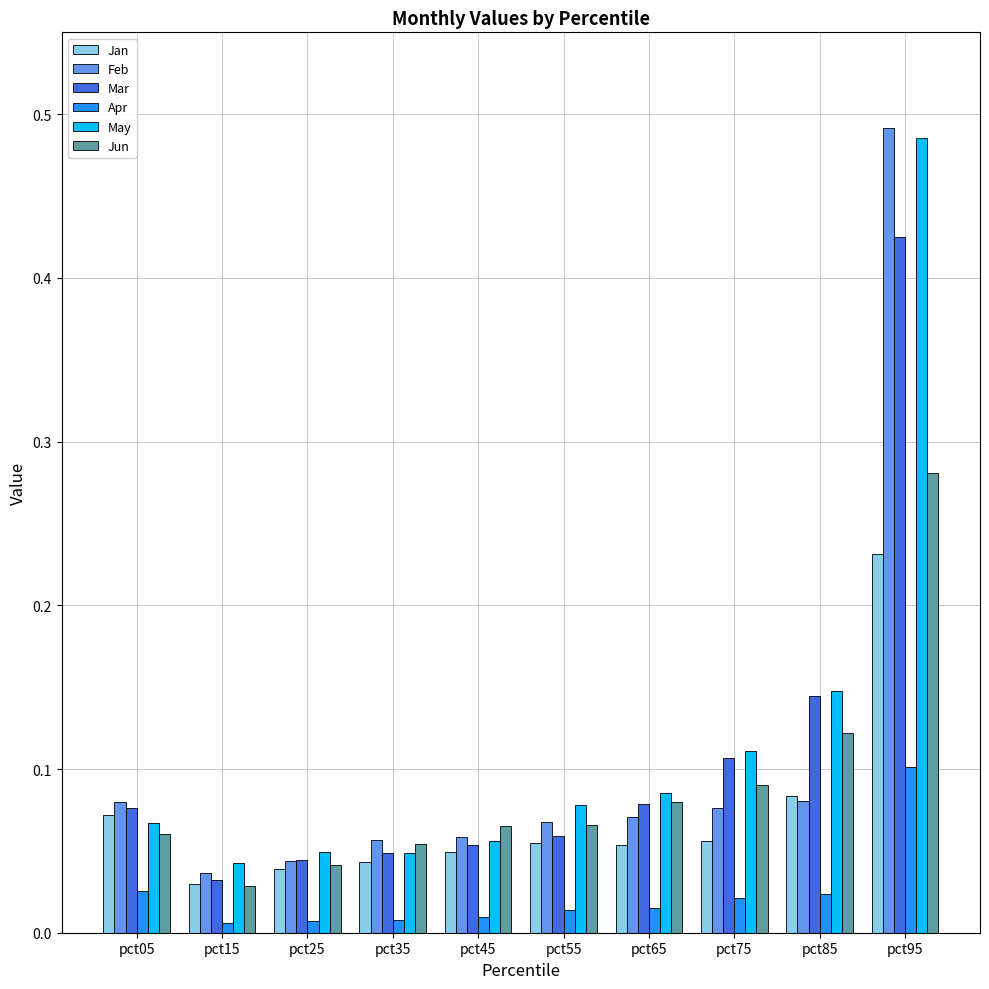

At which label does May reach its peak?

pct95